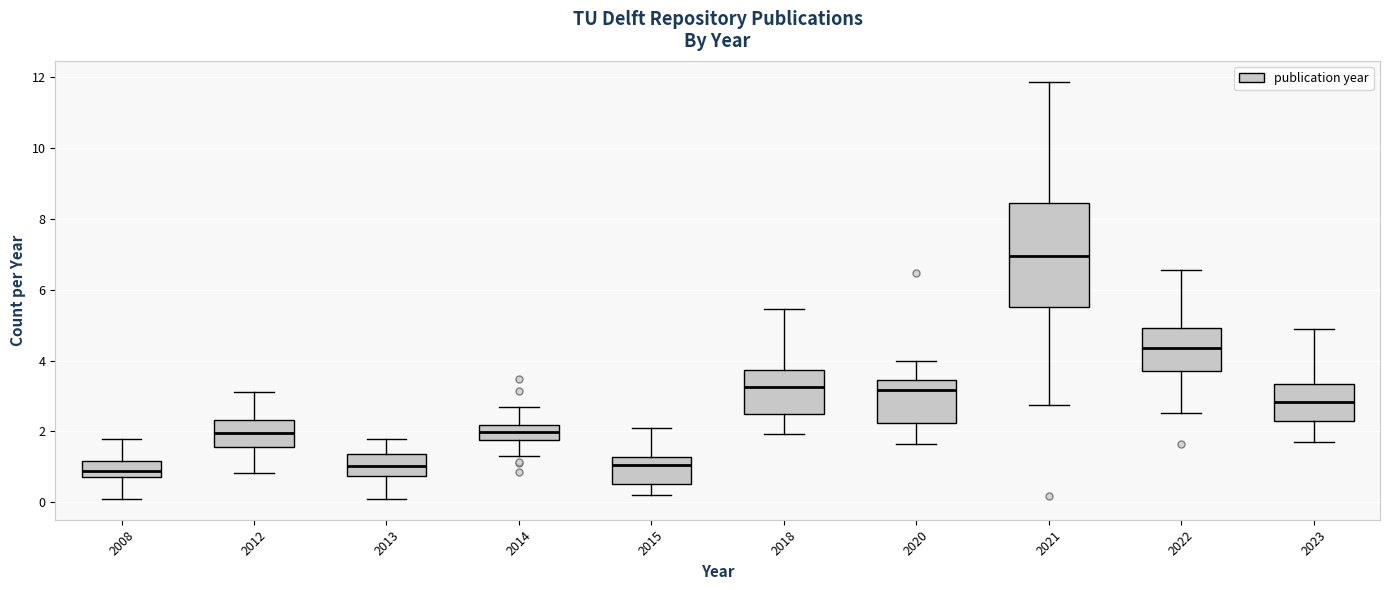

Reading left to right, read every box against the y-axis: the position of its median line, the range the box covers, and the ends of its whiskers. The values are not printed on the chart, so give them approximately, as read against the axis.

2008: median 0.8 (inside the box), box 0.8 to 1.2, whiskers 0.2 to 1.8
2012: median 2.0, box 1.6 to 2.4, whiskers 0.8 to 3.2
2013: median 1.0, box 0.8 to 1.4, whiskers 0.2 to 1.8
2014: median 2.0, box 1.8 to 2.2, whiskers 1.2 to 2.6
2015: median 1.0, box 0.6 to 1.2, whiskers 0.2 to 2.0
2018: median 3.2, box 2.4 to 3.8, whiskers 2.0 to 5.4
2020: median 3.2, box 2.2 to 3.4, whiskers 1.6 to 4.0
2021: median 7.0, box 5.6 to 8.4, whiskers 2.8 to 11.8
2022: median 4.4, box 3.8 to 5.0, whiskers 2.6 to 6.6
2023: median 2.8, box 2.2 to 3.4, whiskers 1.6 to 4.8